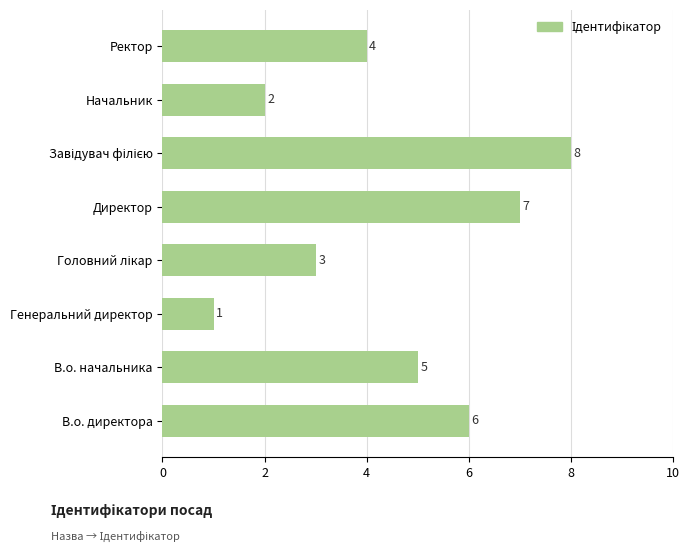

How many values are between 3 and 7?

5